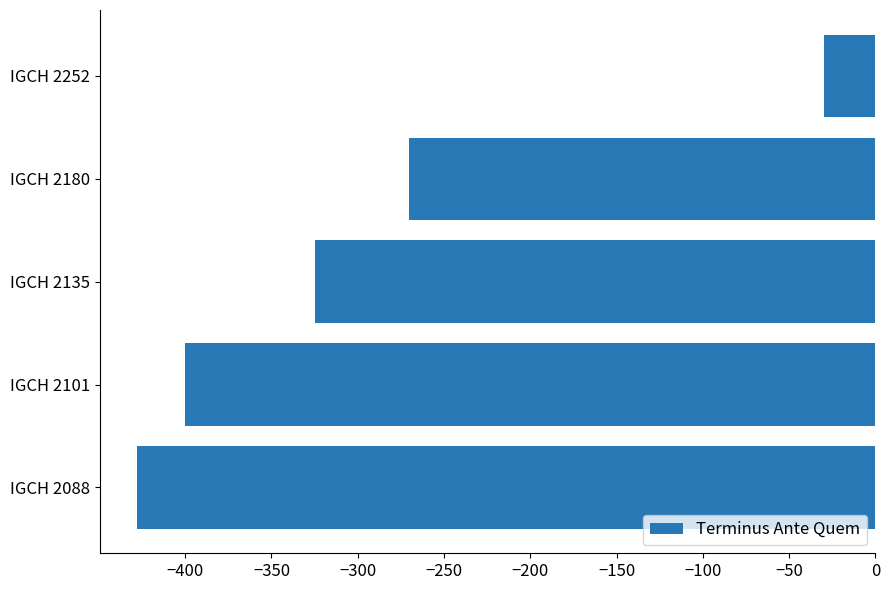

How many values exceed -325?

2